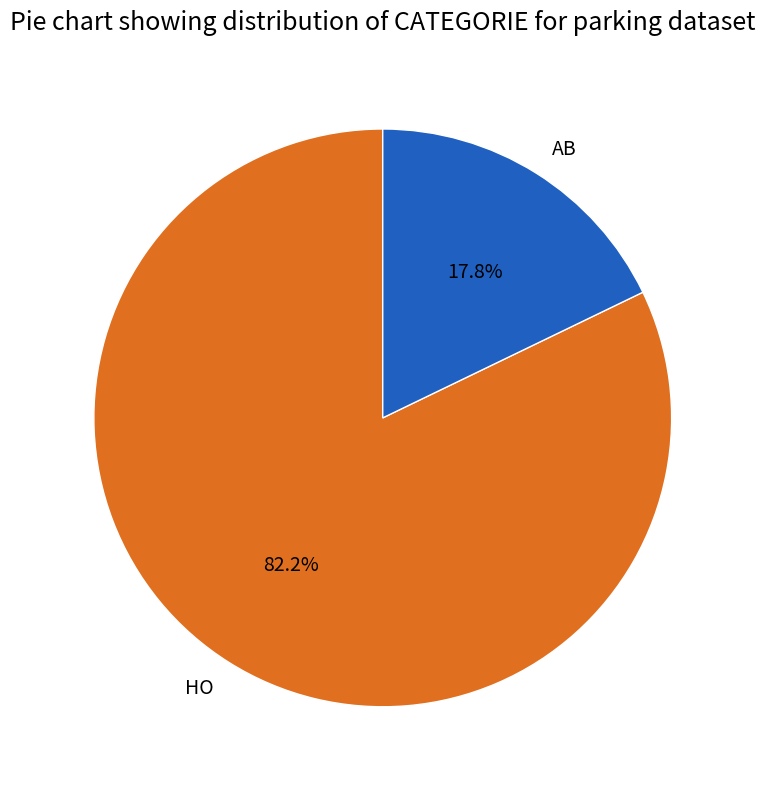

Is it true that HO is 82% of the pie?

True